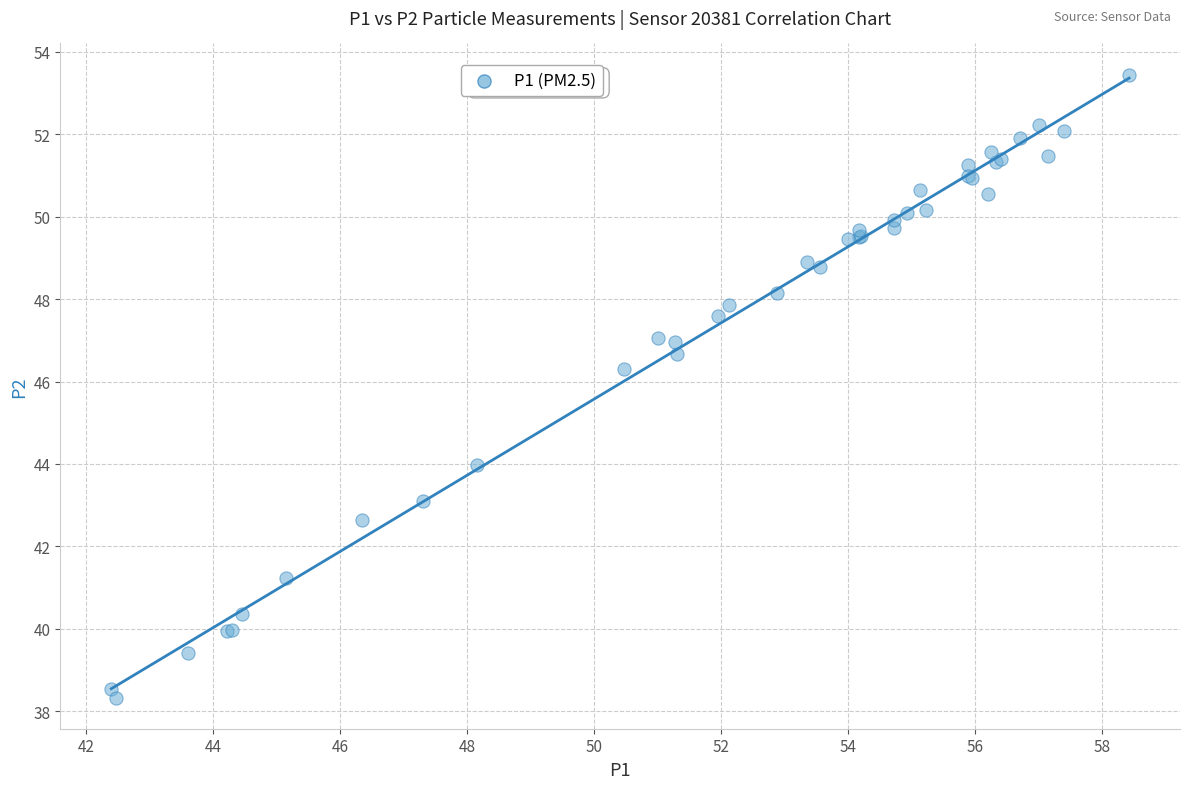

What Y value in the scatter plot is closest to 45?

44.0